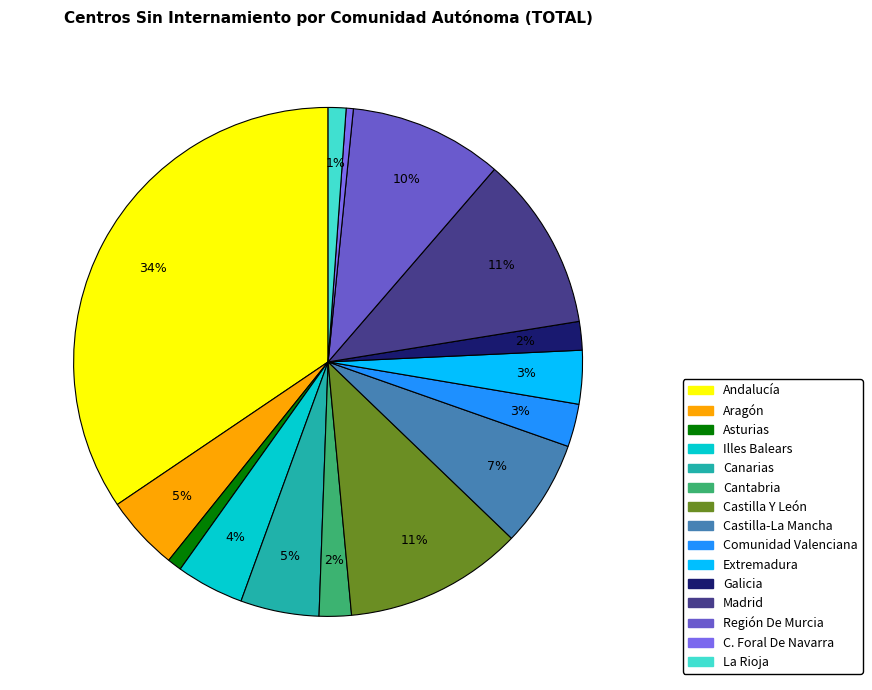

Is there any slice that represents more than half of the pie?

No